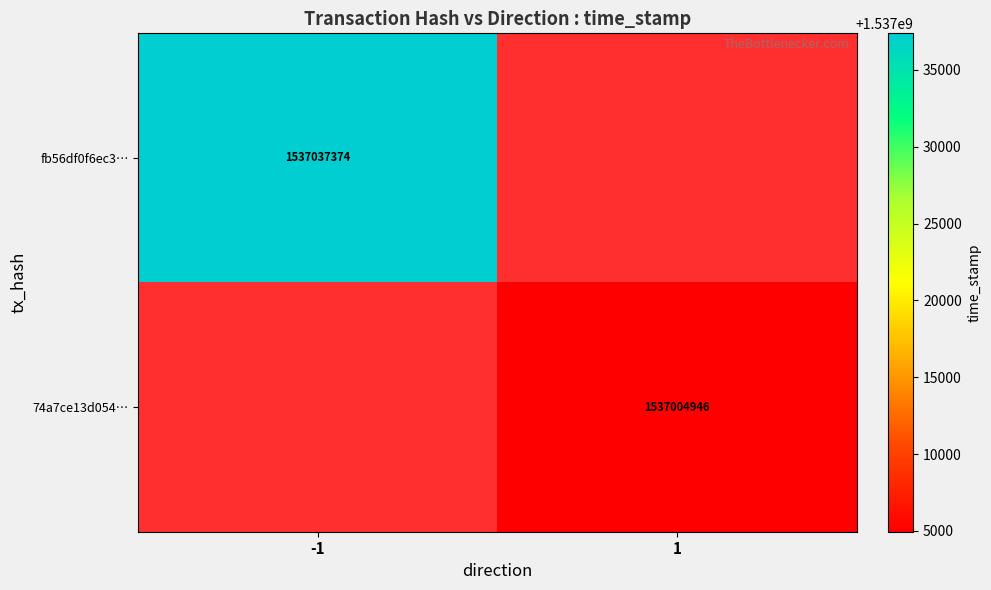

The value of 74a7ce13d054… at 1 is 845076734. True or false?

False